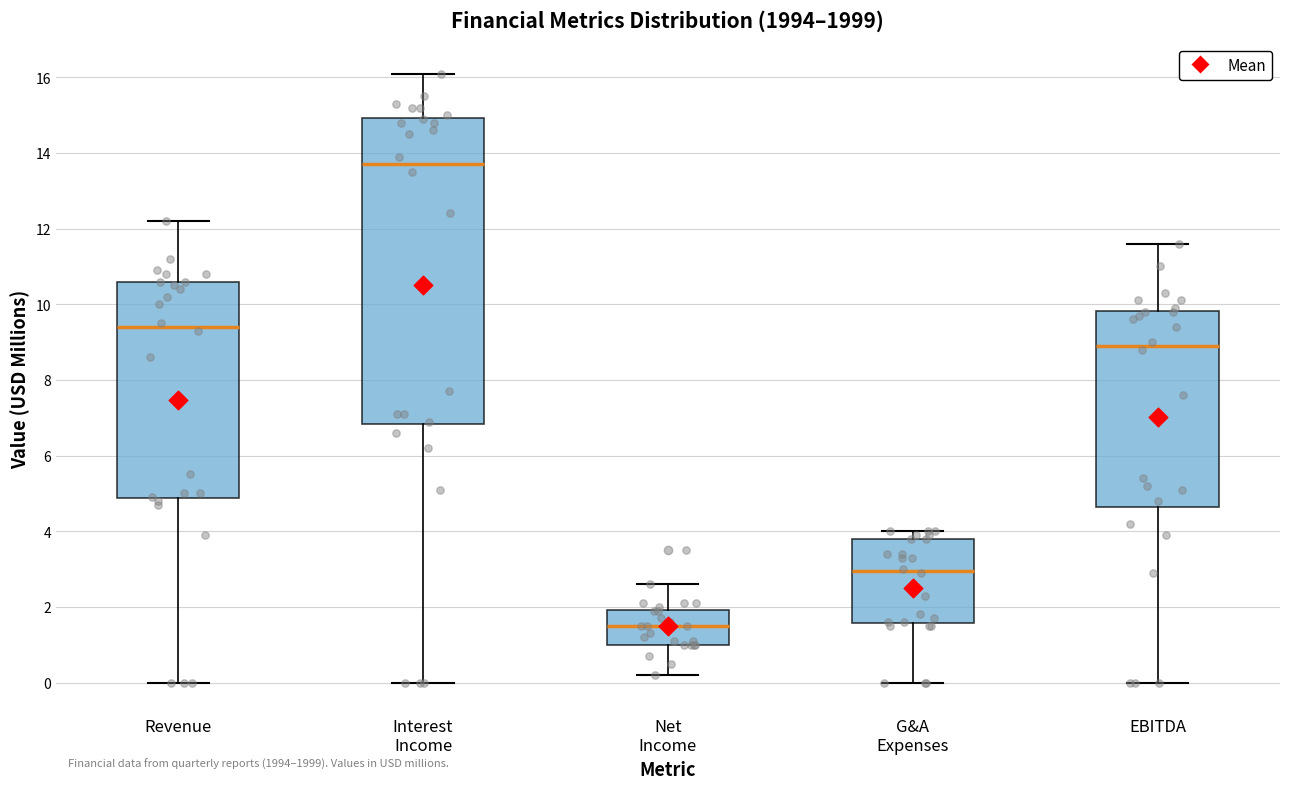

Reading left to right, read every box against the y-axis: the position of its median line, the range the box covers, and the ends of its whiskers. The values are not printed on the chart, so give them approximately, as read against the axis.

Revenue: median 9.4, box 4.8 to 10.6, whiskers 0.0 to 12.2
Interest Income: median 13.8, box 6.8 to 15.0, whiskers 0.0 to 16.2
Net Income: median 1.6, box 1.0 to 2.0, whiskers 0.2 to 2.6
G&A Expenses: median 3.0, box 1.6 to 3.8, whiskers 0.0 to 4.0
EBITDA: median 9.0, box 4.6 to 9.8, whiskers 0.0 to 11.6